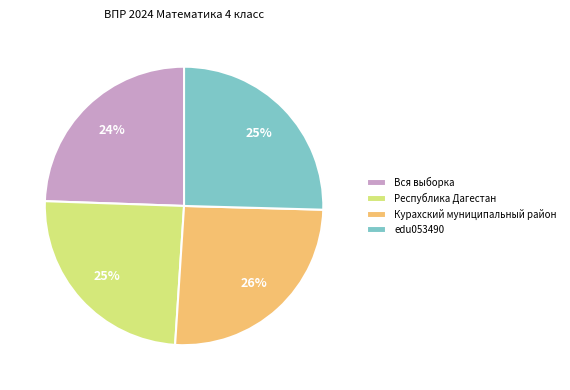

Count the number of slices in the pie.

4